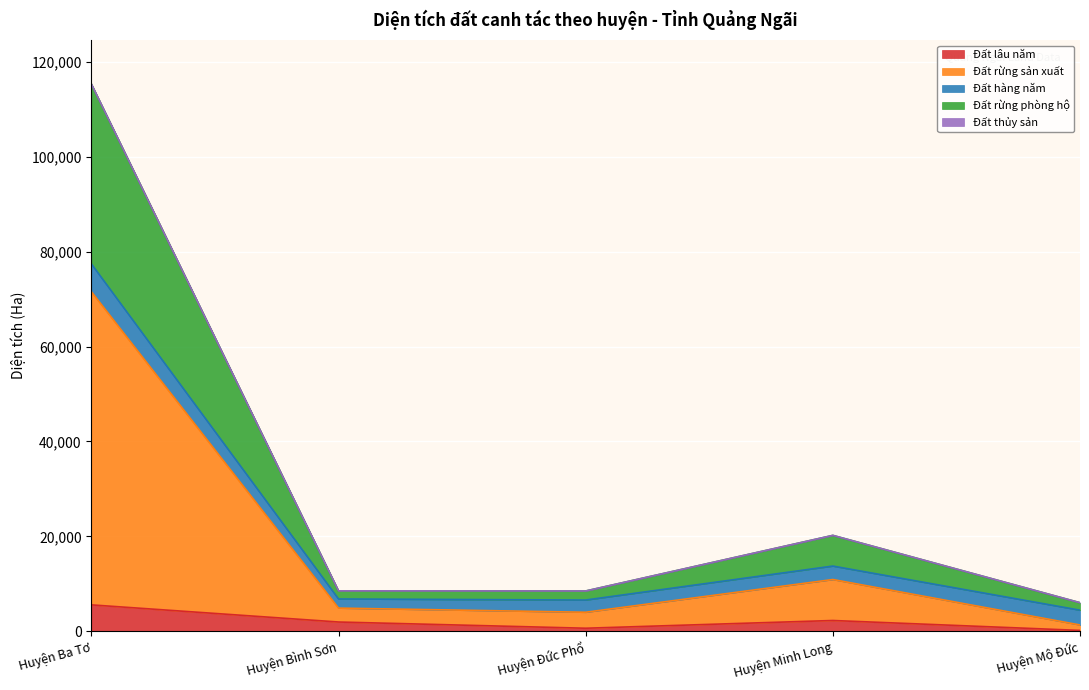

How many lines are shown in the chart?

5